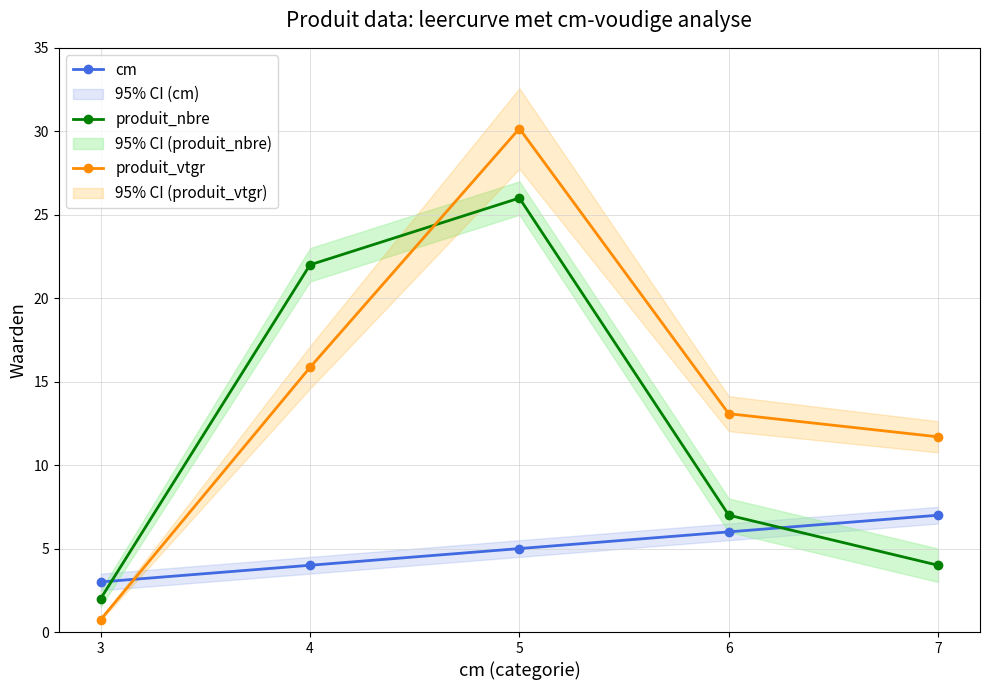

At which label does cm first exceed 5?

6